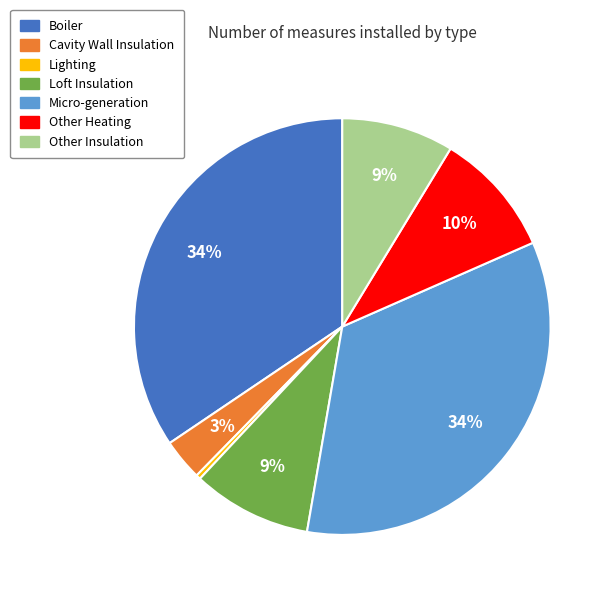

Do Lighting and Micro-generation together represent more than half of the pie?

No